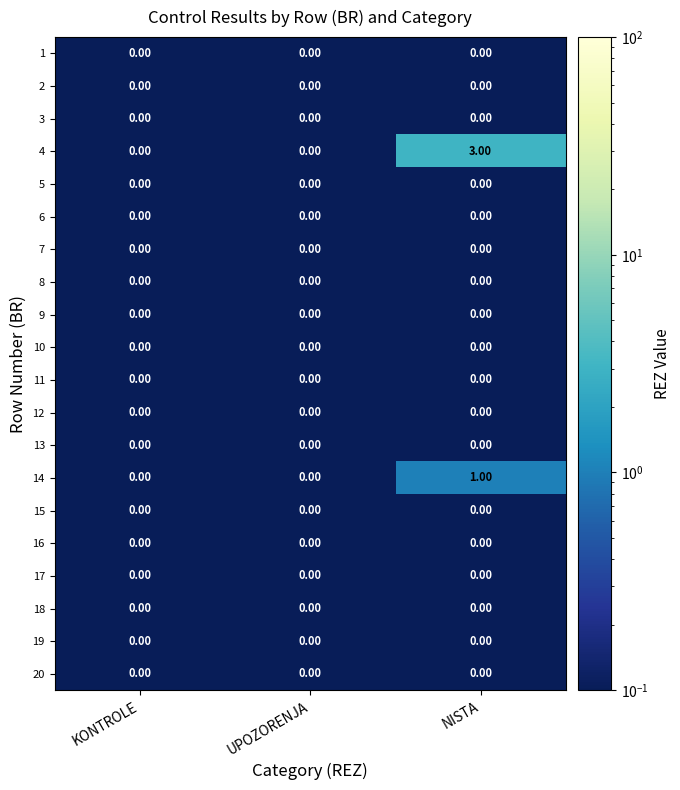

At which category is the sum across all series the highest?

NISTA